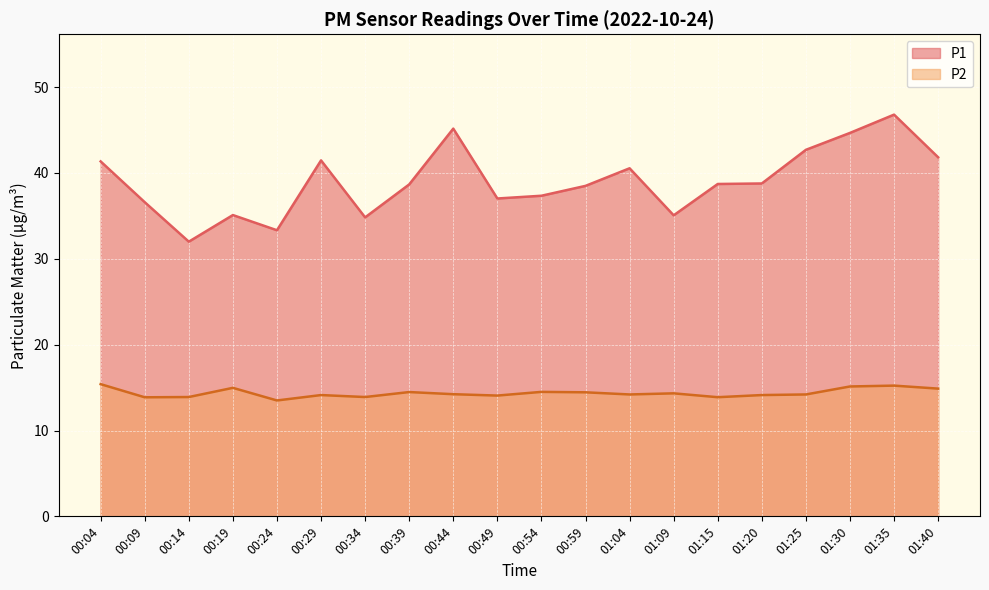

What is the sum of the P1 values at 00:04 and 00:54?

78.7